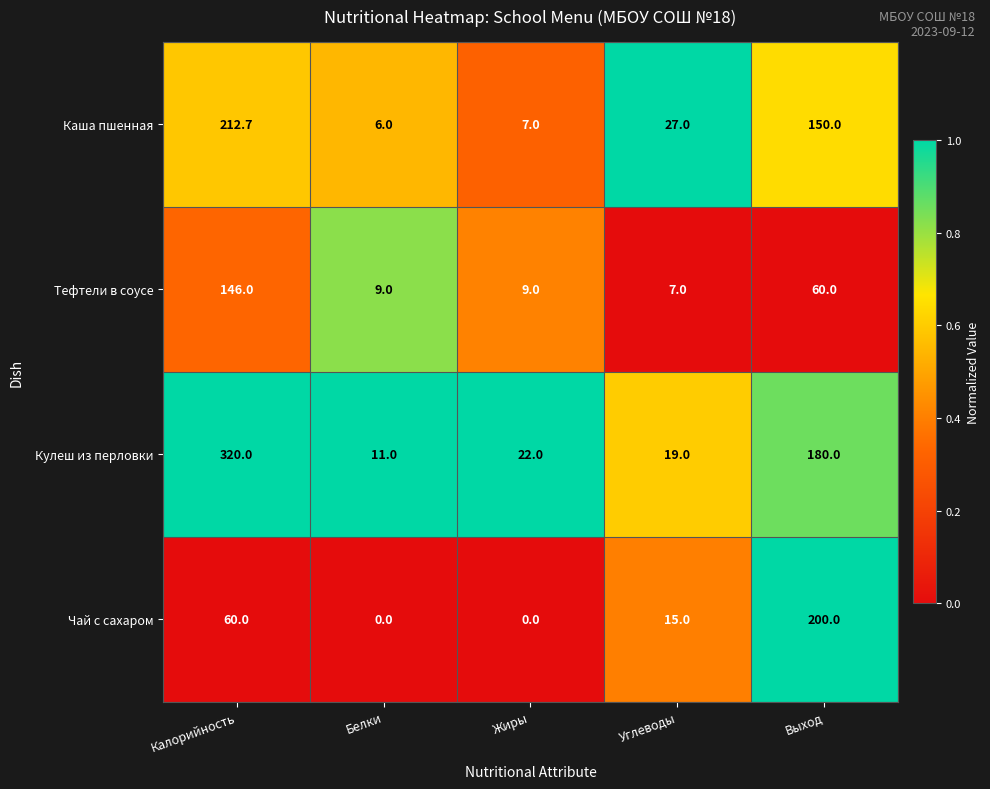

At how many categories does at least one series exceed 0?

5